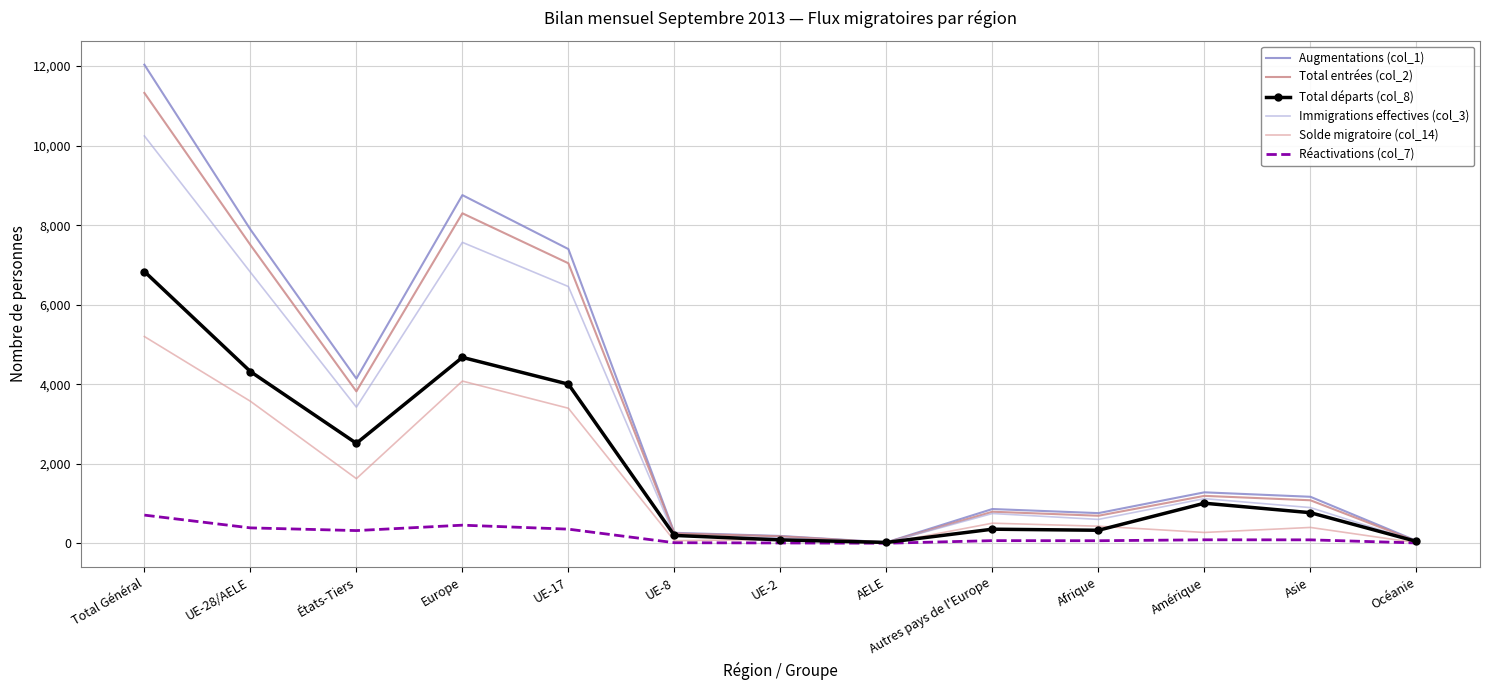

What is the approximate value of Immigrations effectives (col_3) at UE-8?

192